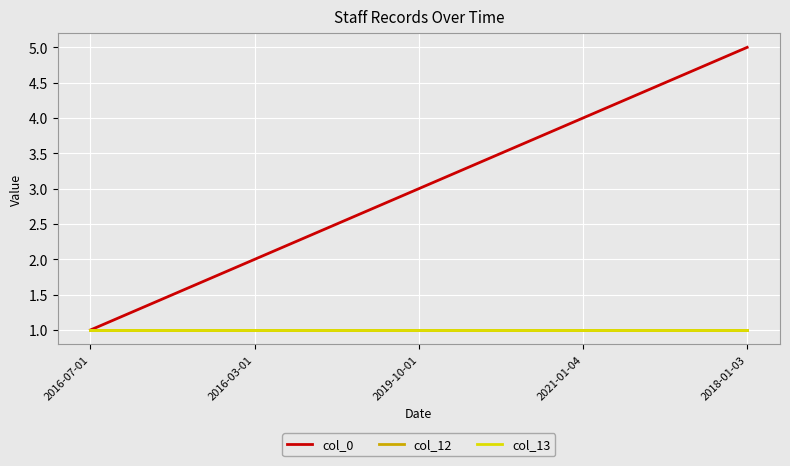

What is the sum of all col_13 values?

5